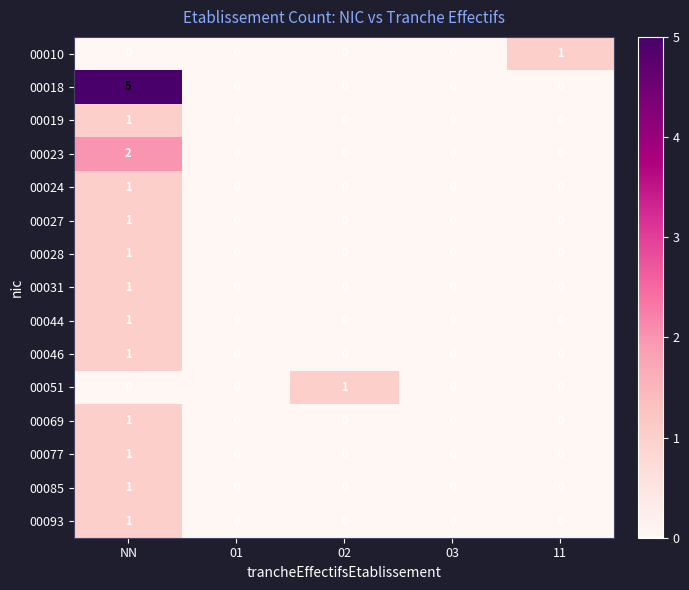

What is the maximum value shown in the chart?

5